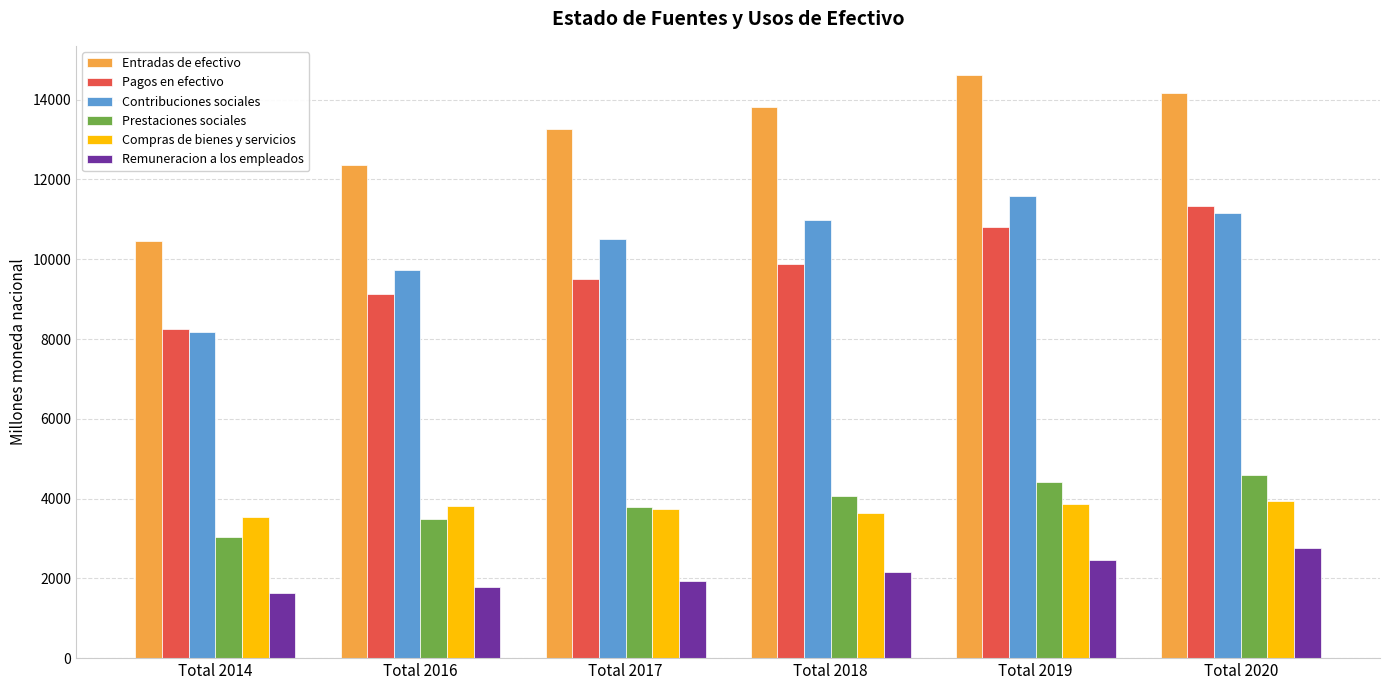

True or false: Contribuciones sociales has a value of 10985.7 at Total 2018.

True